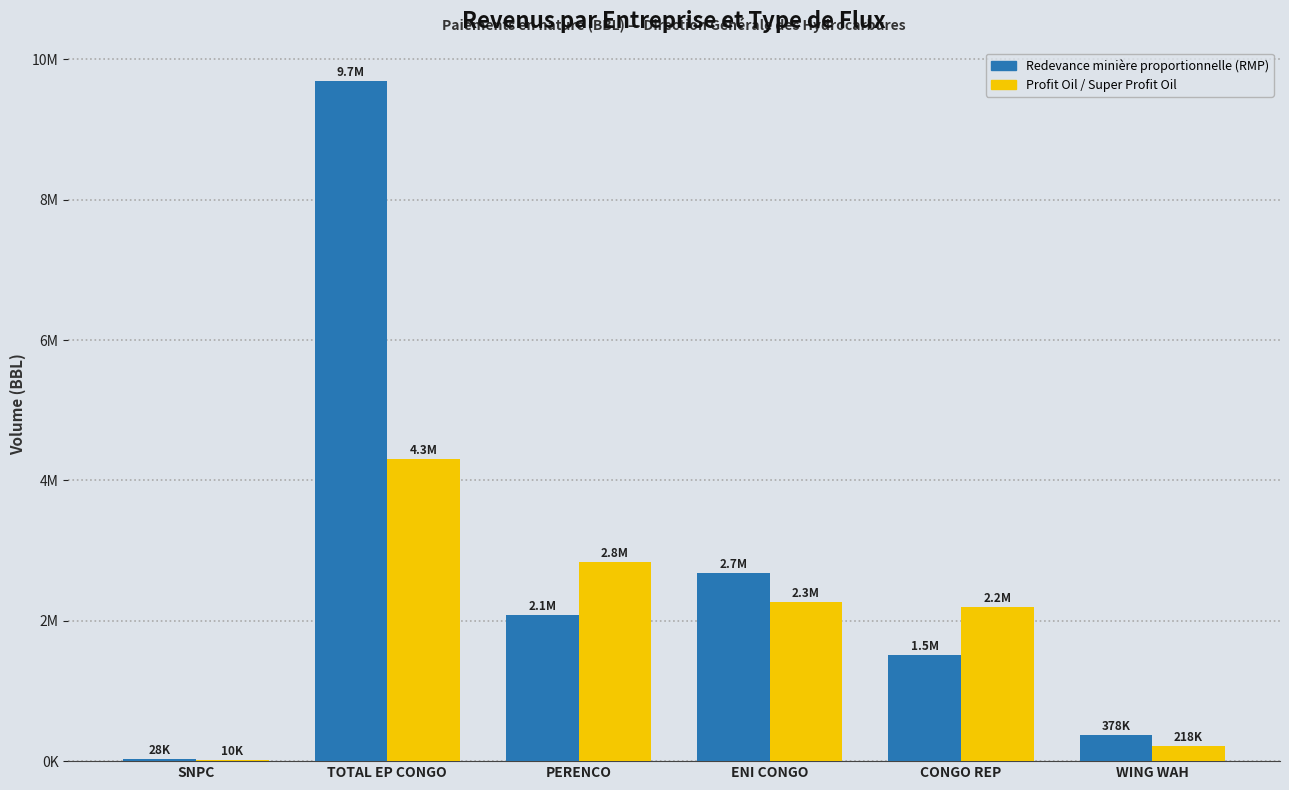

Which series has the largest total across all categories?

Redevance minière proportionnelle (RMP)